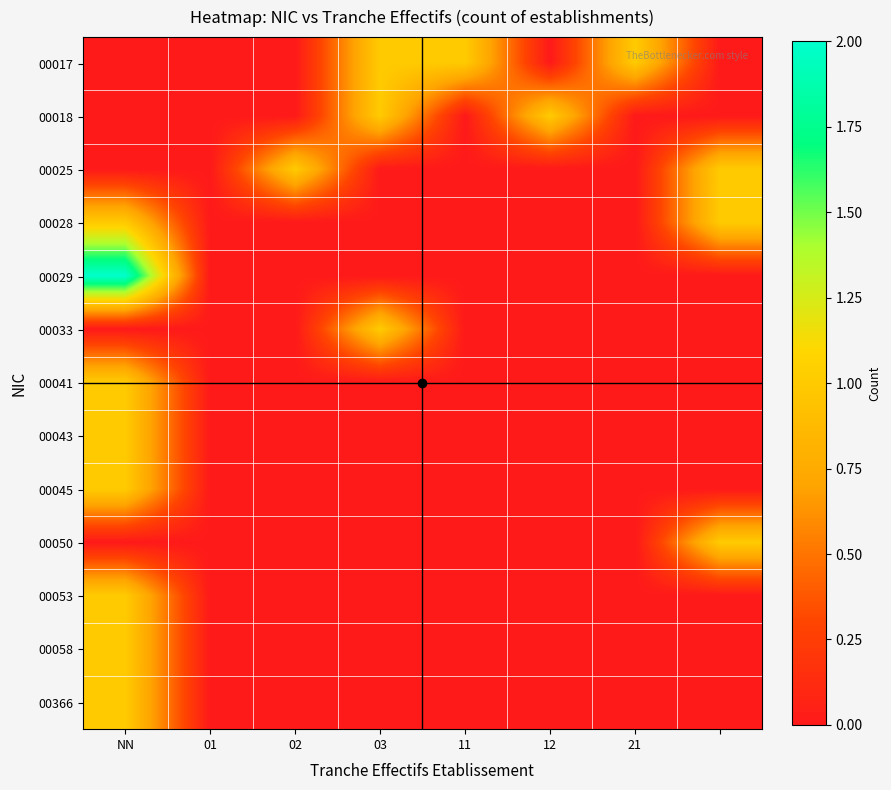

Which series has the largest range (max minus min)?

00029